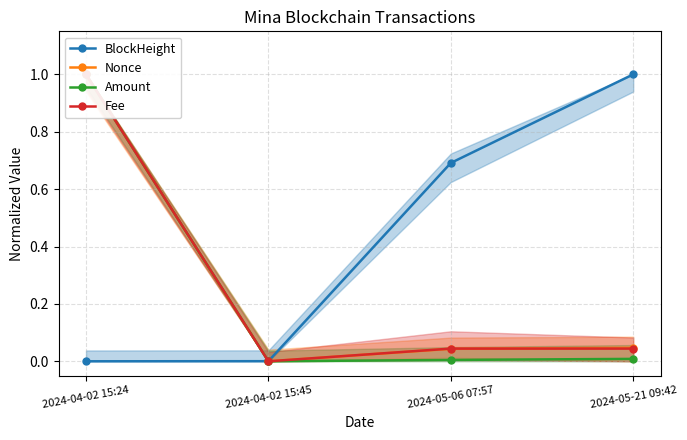

At which category is the sum across all series the highest?

2024-04-02 15:24